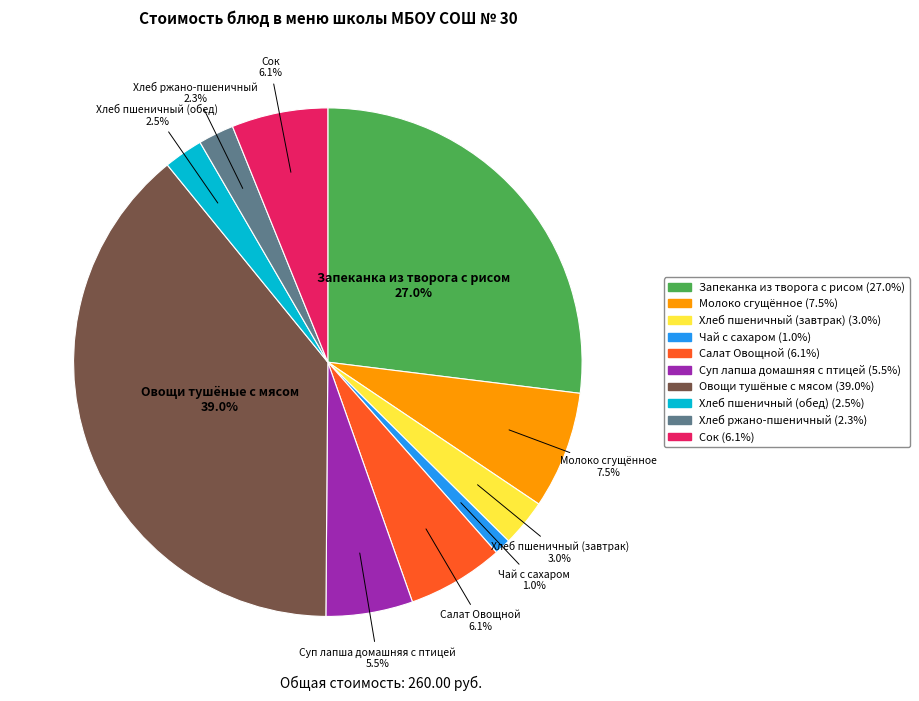

Does Хлеб пшеничный (завтрак) account for over 50% of the chart?

No